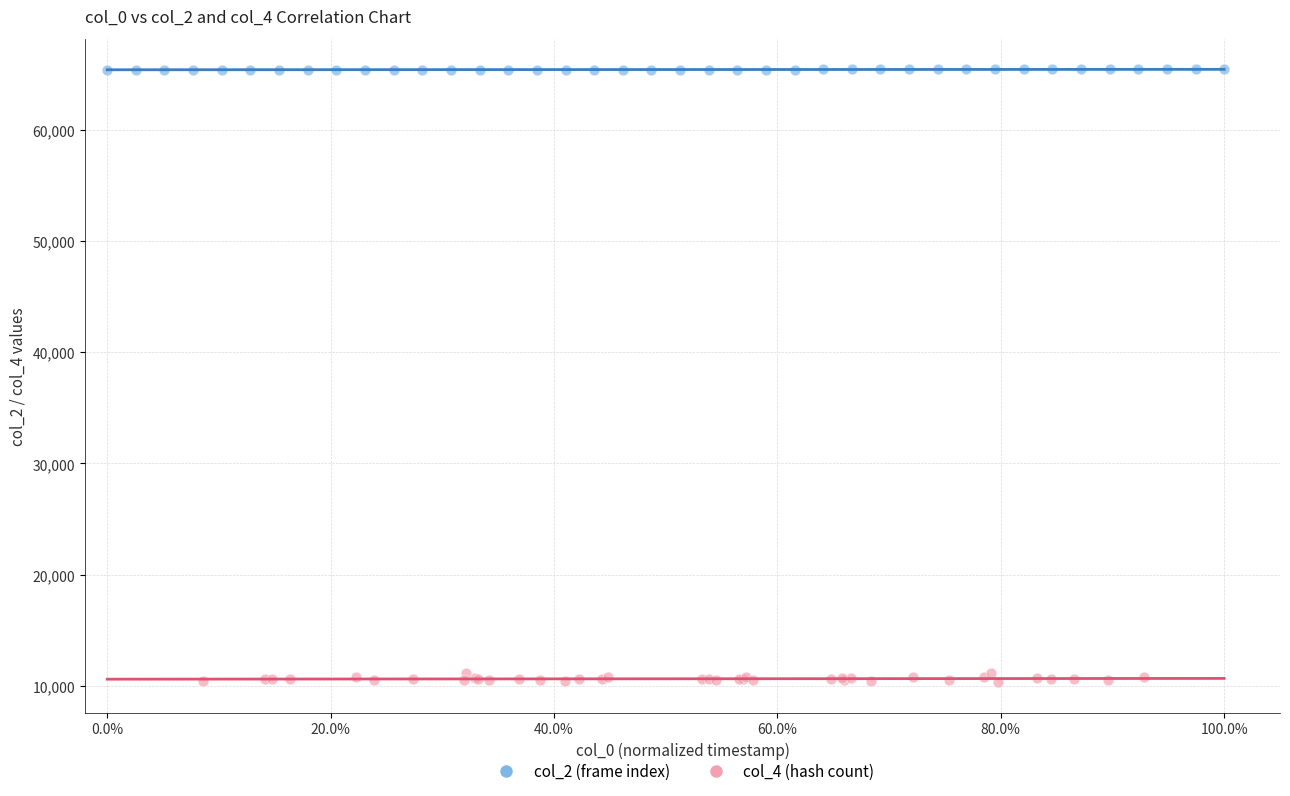

Which series has the largest Y range (max minus min)?

col_4 (hash count)